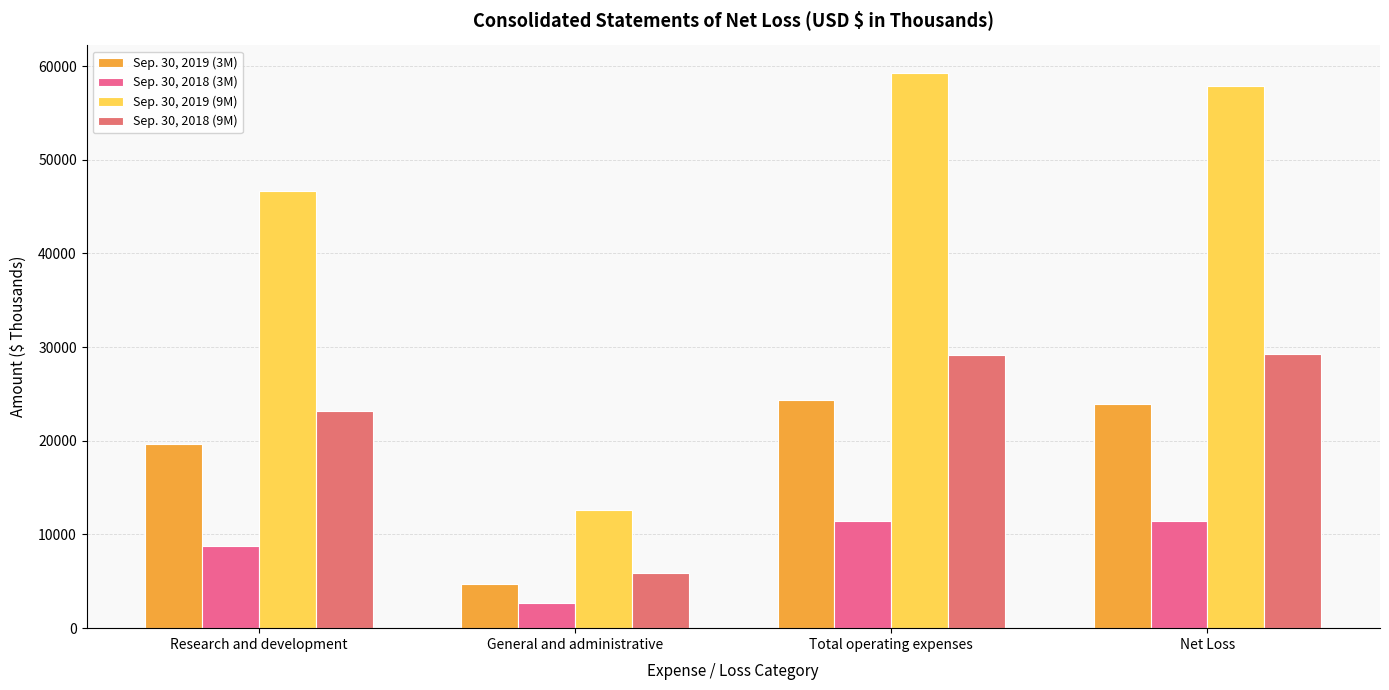

True or false: Sep. 30, 2019 (9M) has a value of 26348 at Net Loss.

False